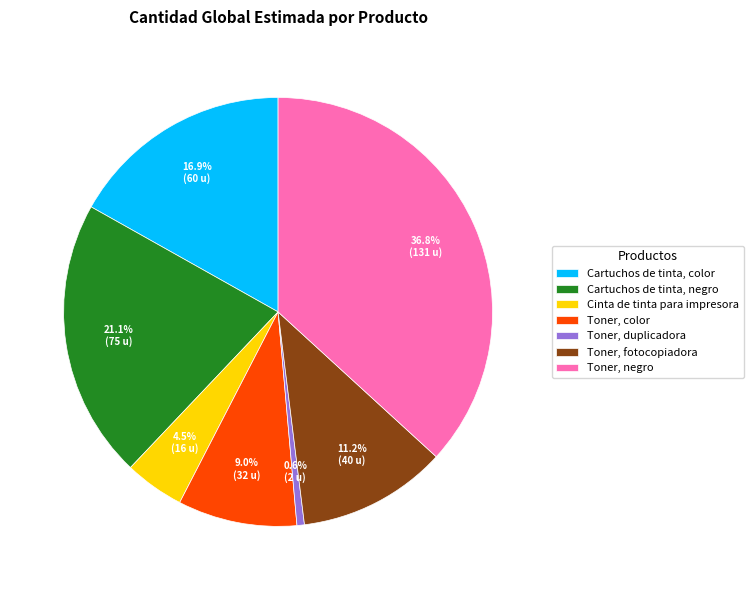

True or false: Cinta de tinta para impresora accounts for 17% of the total.

False